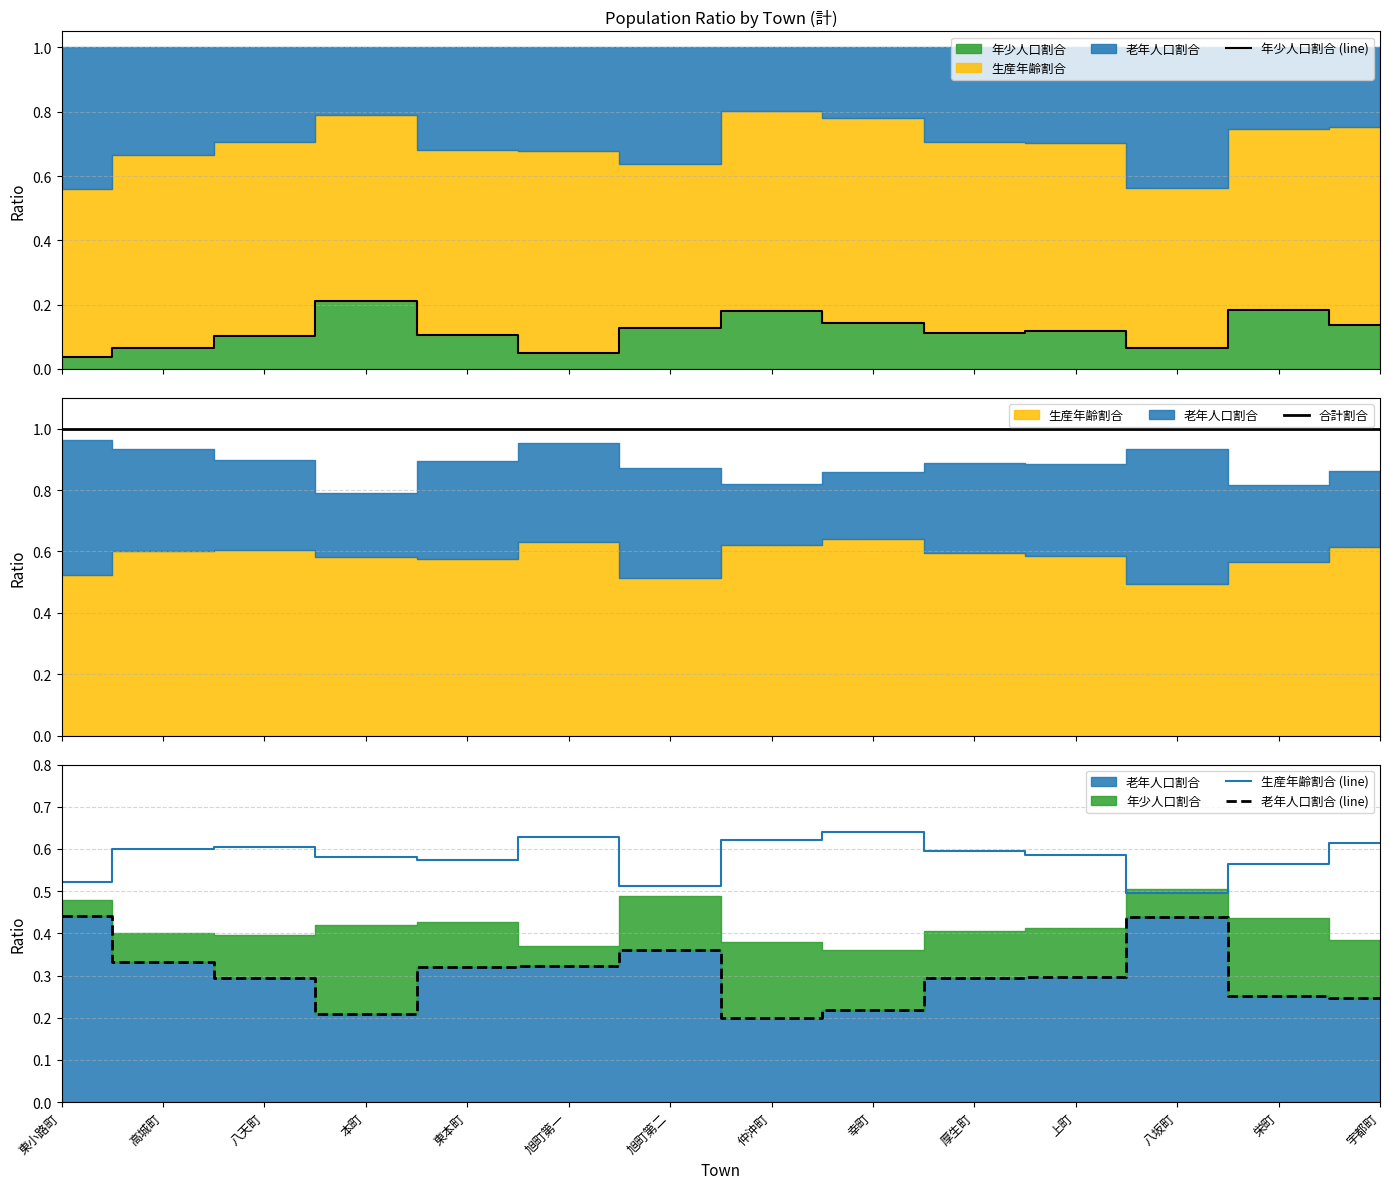

True or false: 合計割合 has a value of 1.0 at 栄町.

True